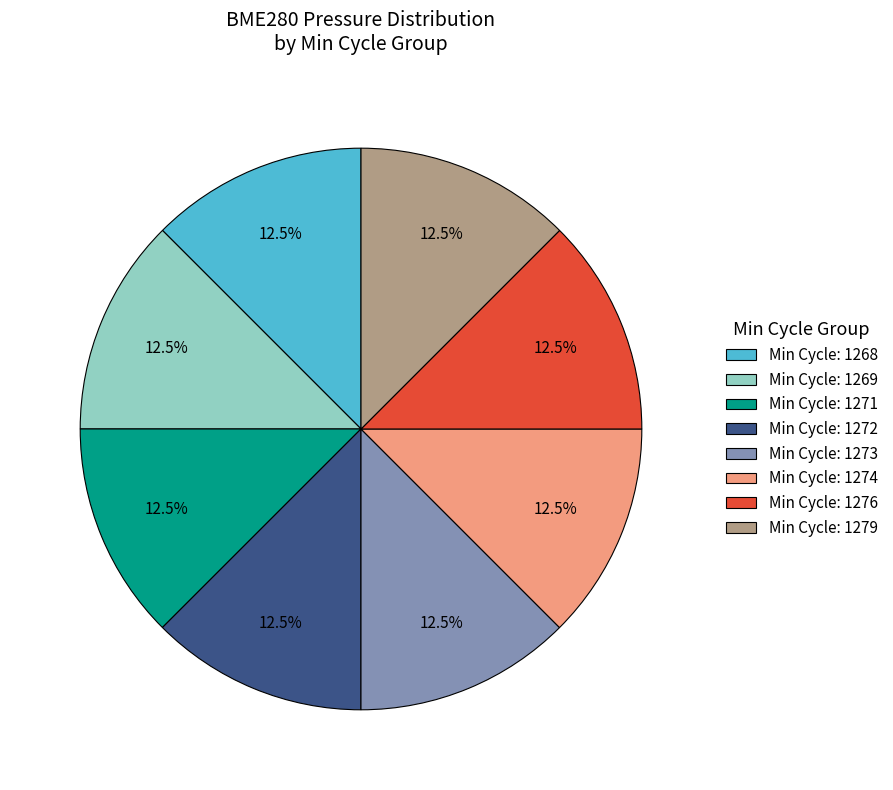

Is there a majority slice in this chart?

No